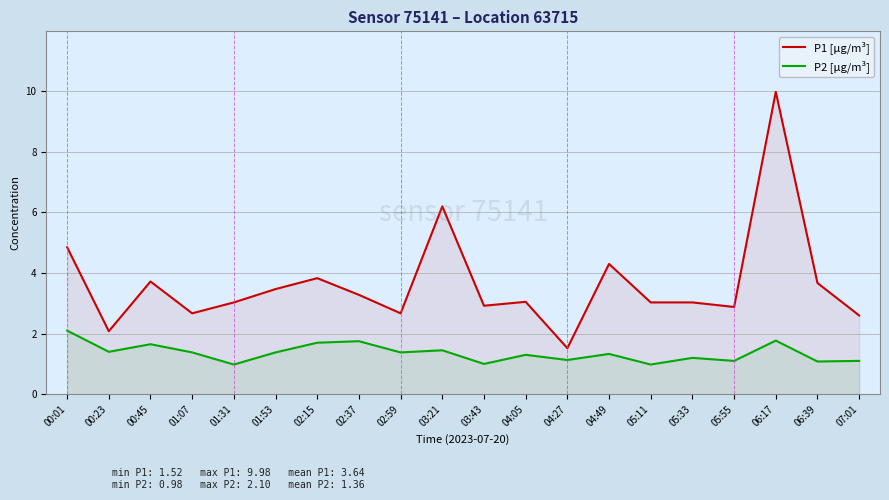

Rank the categories by P1 [µg/m³] value from highest to lowest.

06:17, 03:21, 00:01, 04:49, 02:15, 00:45, 06:39, 01:53, 02:37, 04:05, 01:31, 05:11, 05:33, 03:43, 05:55, 01:07, 02:59, 07:01, 00:23, 04:27